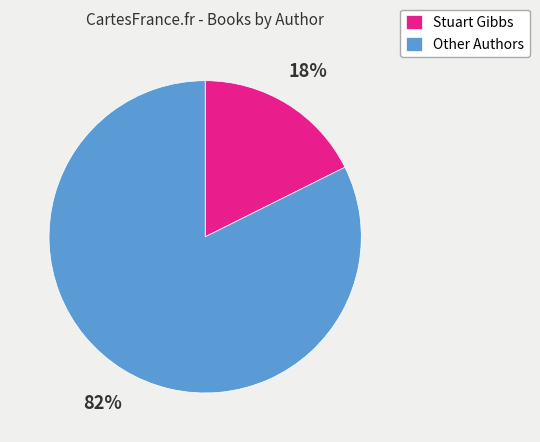

Is the sum of Other Authors and Stuart Gibbs greater than half?

Yes